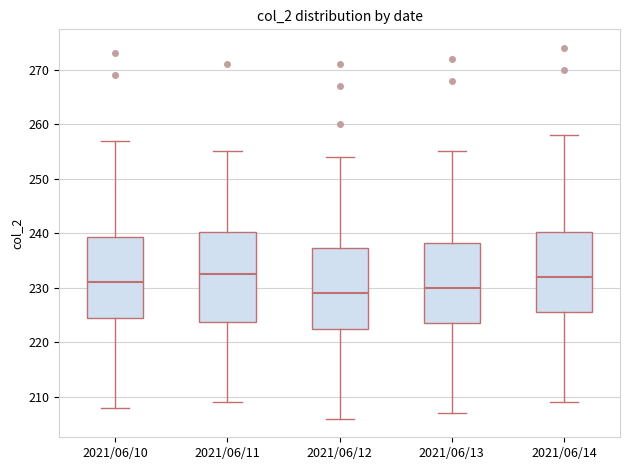

Comparing the boxes themselves (not the whiskers), which one is the tallest?

2021/06/11